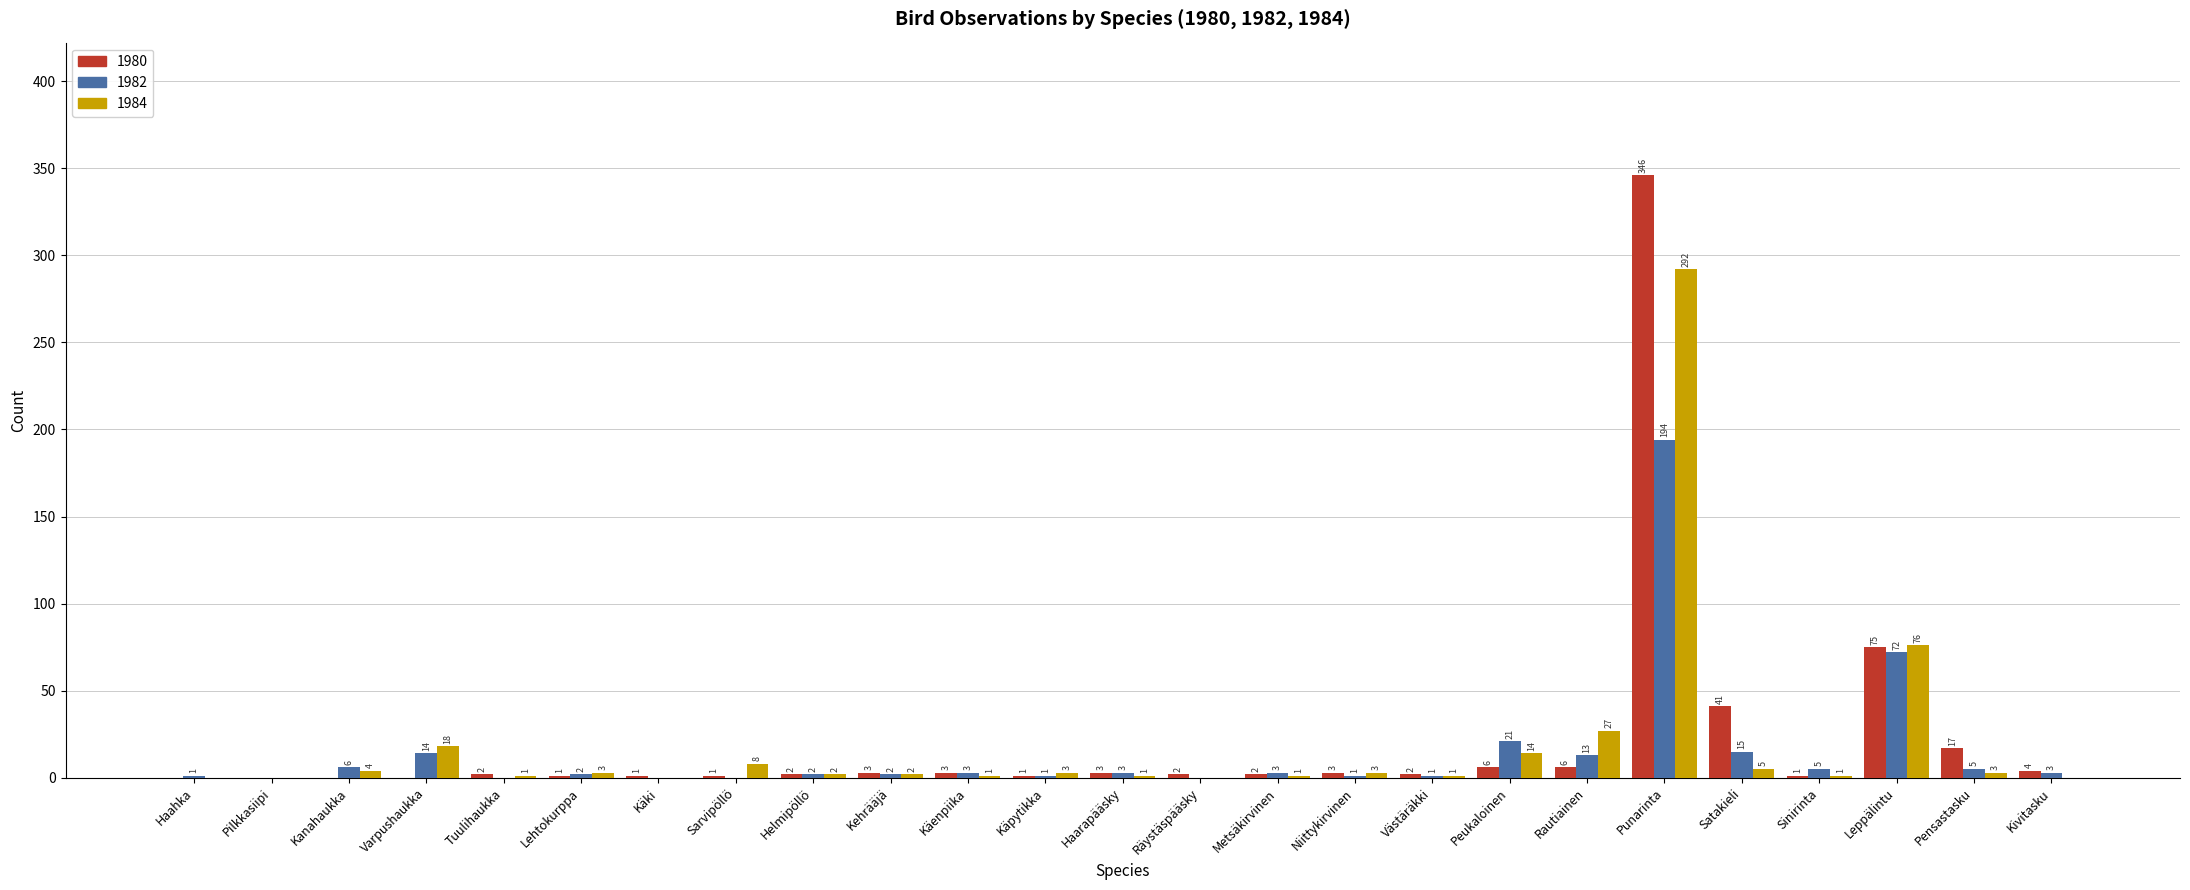

How many distinct data groups are displayed?

3